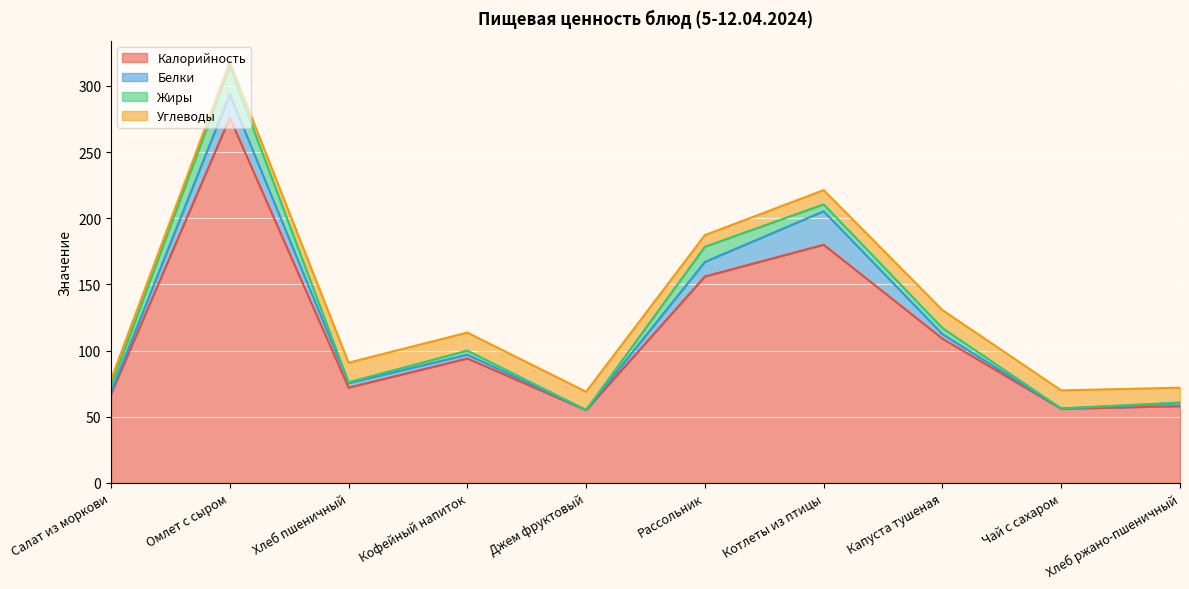

Reading left to right, extract all data points from this chart.

Калорийность: 67.0	276.0	72.0	94.0	55.0	156.0	180.0	109.0	56.0	58.0
Белки: 1.5	17.6	3.4	2.9	0.1	11.0	25.3	3.4	0.2	2.3
Жиры: 4.5	21.4	0.6	3.1	0.0	11.5	5.2	4.6	0.0	0.4
Углеводы: 5.0	3.2	14.8	13.6	13.8	8.8	10.8	13.6	13.7	11.2